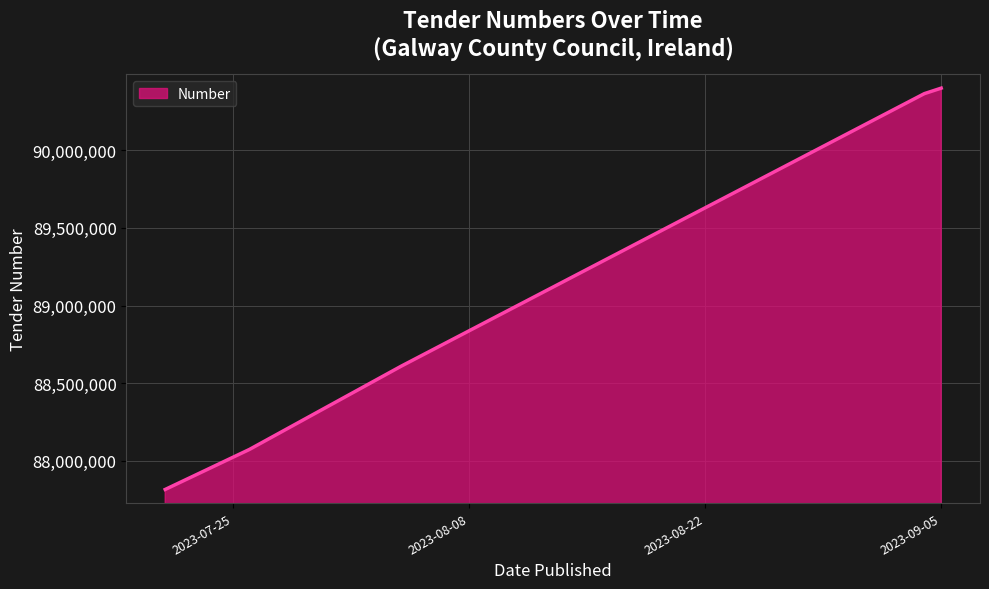

What is the maximum value shown in the chart?

90400006